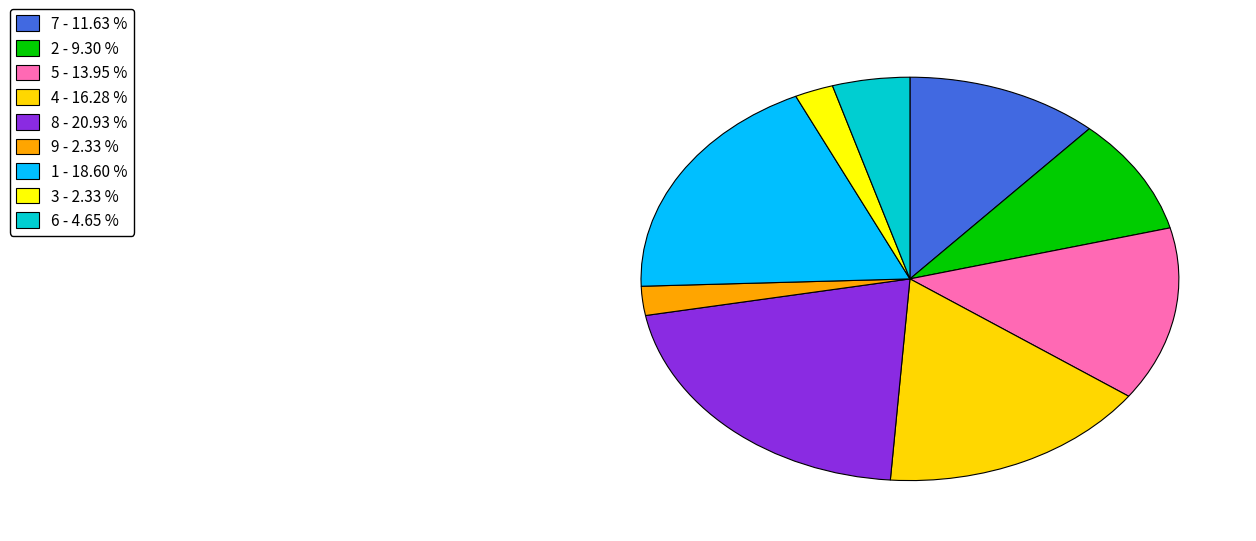

What is the largest slice in the pie chart?

8